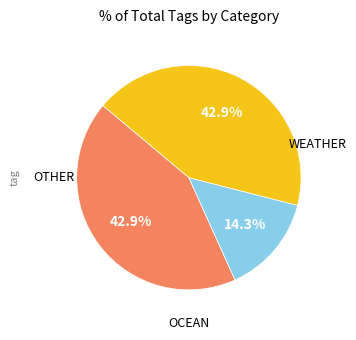

Is there any slice that represents more than half of the pie?

No